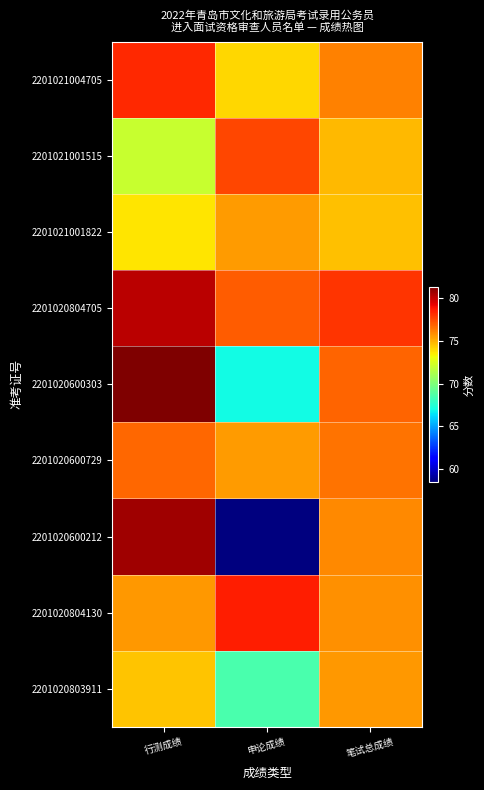

Reading right to left, what are all the values shown in this chart?

2201021004705: 笔试总成绩=76.1	申论成绩=74.0	行测成绩=78.2
2201021001515: 笔试总成绩=74.8	申论成绩=77.5	行测成绩=72.0
2201021001822: 笔试总成绩=74.6	申论成绩=75.5	行测成绩=73.7
2201020804705: 笔试总成绩=77.9	申论成绩=77.0	行测成绩=80.1
2201020600303: 笔试总成绩=76.8	申论成绩=67.0	行测成绩=81.3
2201020600729: 笔试总成绩=76.4	申论成绩=75.5	行测成绩=76.7
2201020600212: 笔试总成绩=75.9	申论成绩=58.5	行测成绩=80.6
2201020804130: 笔试总成绩=75.7	申论成绩=78.5	行测成绩=75.6
2201020803911: 笔试总成绩=75.5	申论成绩=68.5	行测成绩=74.5